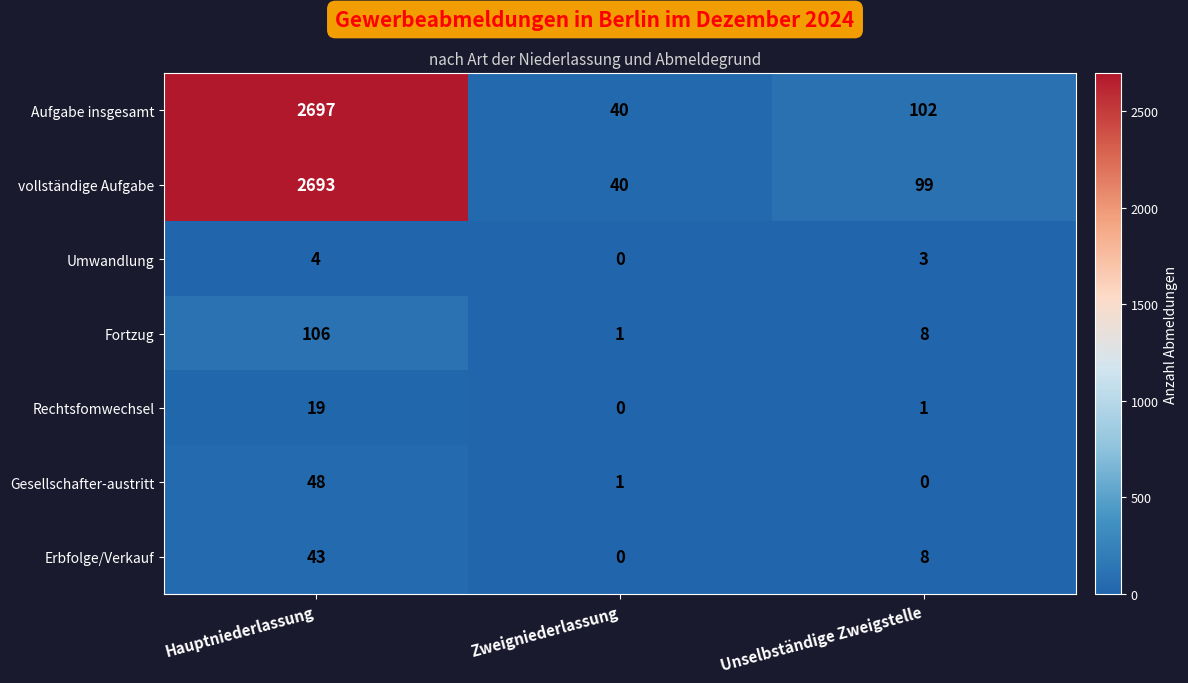

What is the maximum value shown in the chart?

2697